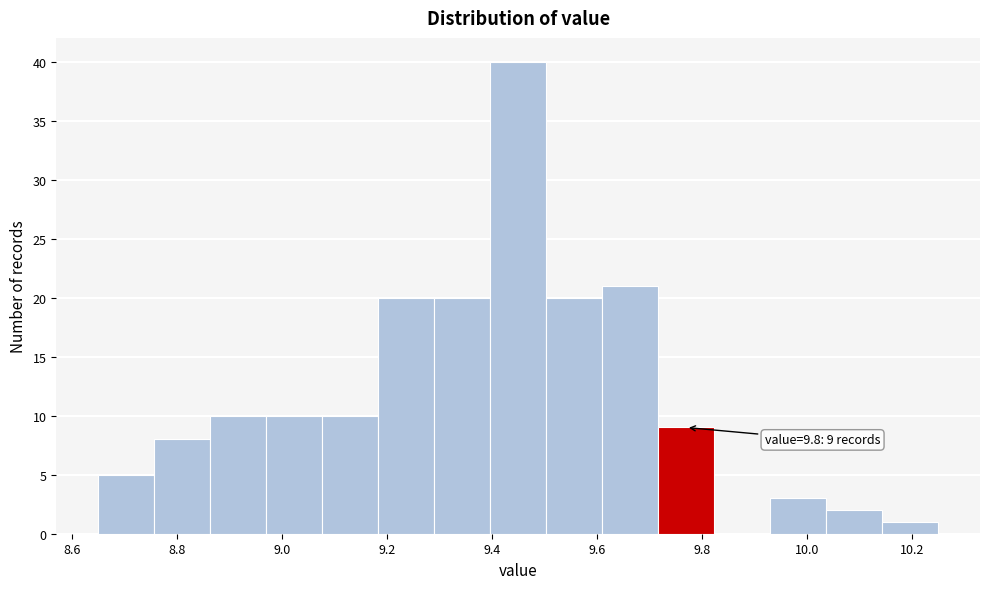

Over which range of the x-axis is the bar tallest?

9.40 to 9.50